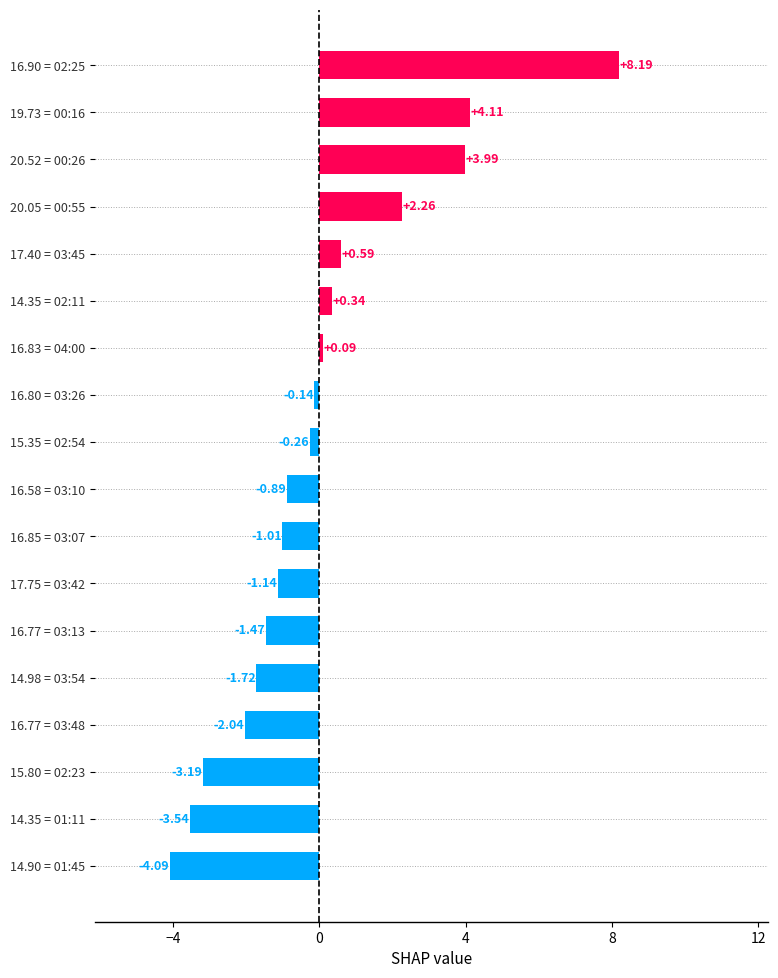

How many bars are there in total?

18